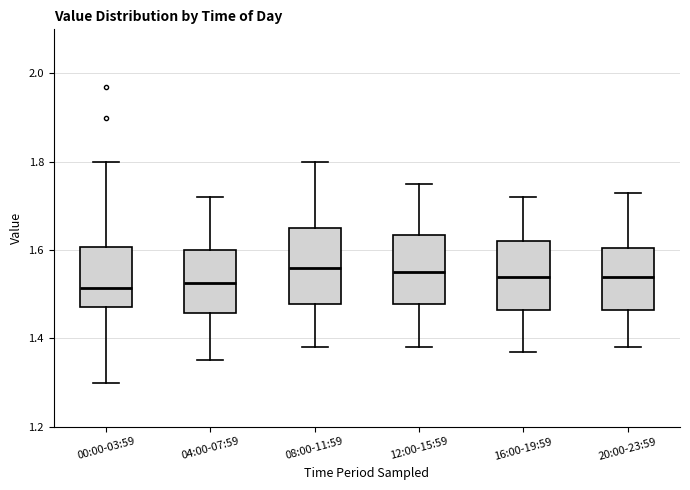

Reading left to right, transcribe this box plot: for each box, give where its median line is, the range the box spans, and where its two whiskers end, as read against the y-axis. The values are not printed on the chart, so give them approximately, as read against the axis.

00:00-03:59: median 1.52, box 1.48 to 1.60, whiskers 1.30 to 1.80
04:00-07:59: median 1.52, box 1.46 to 1.60, whiskers 1.36 to 1.72
08:00-11:59: median 1.56, box 1.48 to 1.66, whiskers 1.38 to 1.80
12:00-15:59: median 1.56, box 1.48 to 1.64, whiskers 1.38 to 1.76
16:00-19:59: median 1.54, box 1.46 to 1.62, whiskers 1.38 to 1.72
20:00-23:59: median 1.54, box 1.46 to 1.60, whiskers 1.38 to 1.74